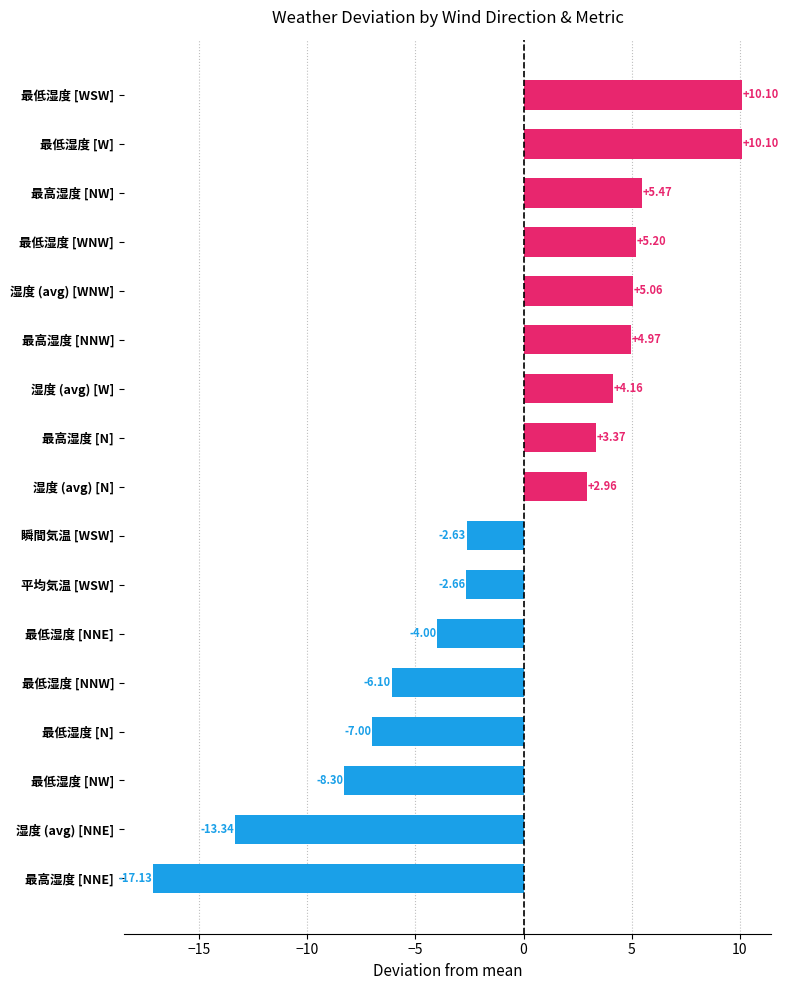

Where is the data nearest to the value -3?

平均気温 [WSW]